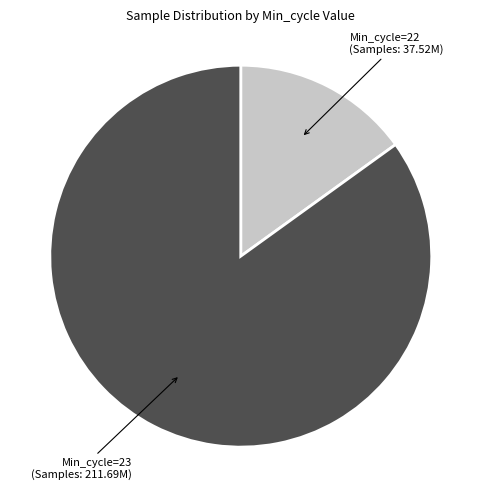

Is it true that Min_cycle=23 is 85% of the pie?

True